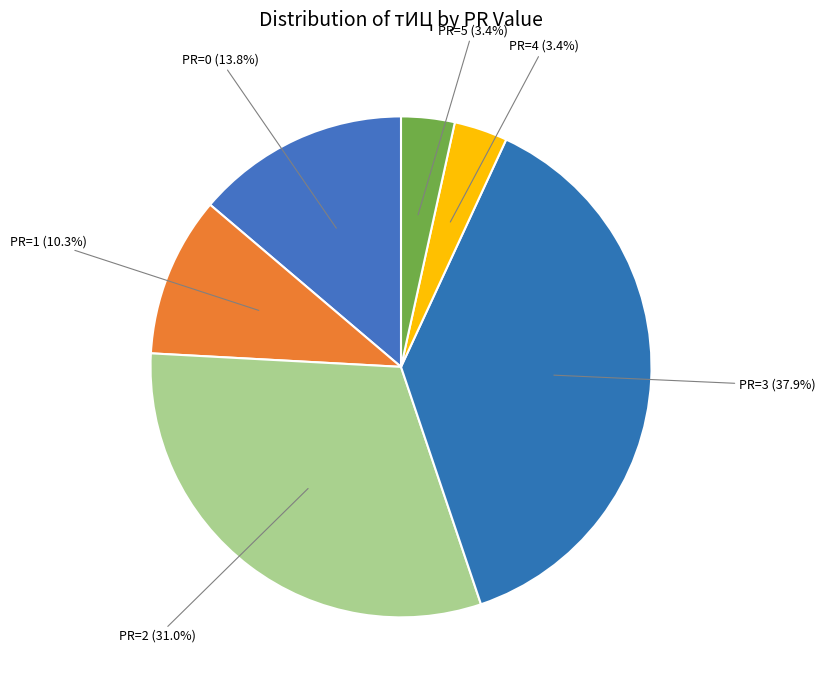

To the nearest percent, what is the average slice percentage?

17%